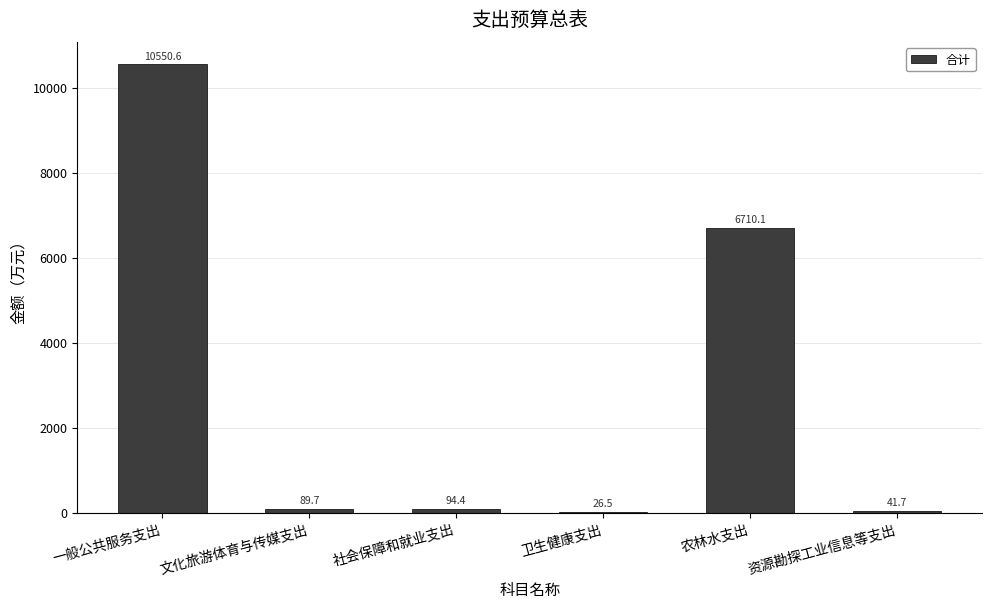

What is the sum of all values?

17513.0